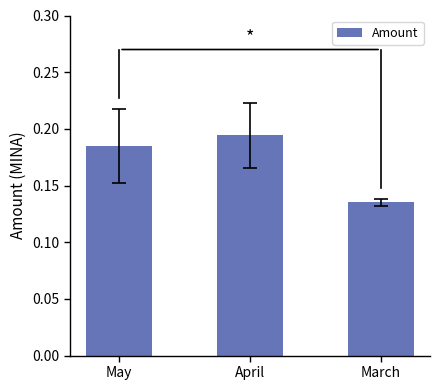

Where is the data nearest to the value 0?

March